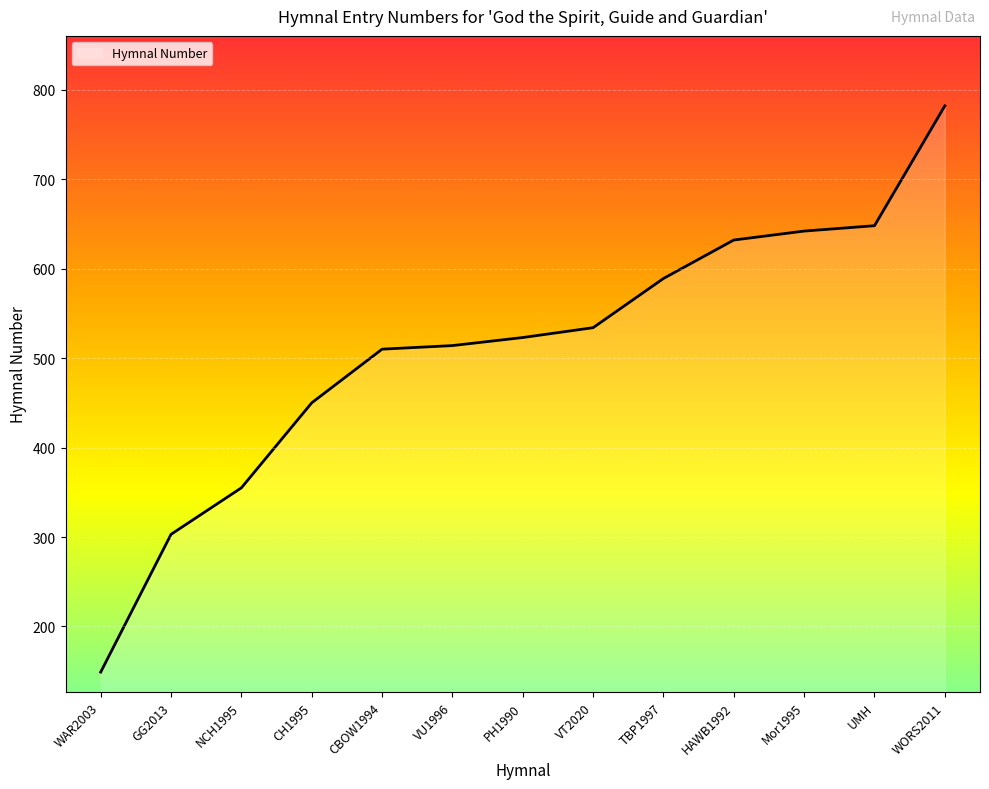

Reading right to left, transcribe all the data shown in this chart.

782	648	642	632	589	534	523	514	510	450	355	303	149